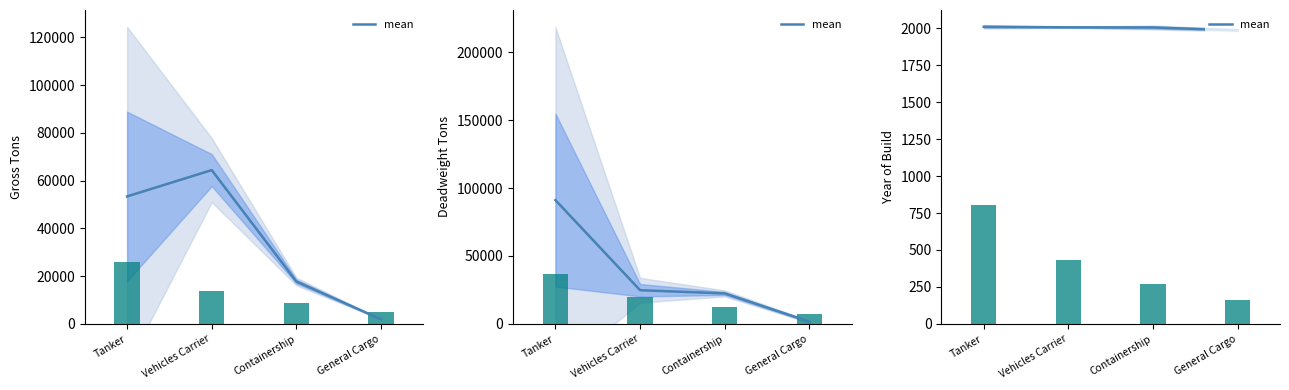

What is the difference between the second highest and minimum values?

19.8